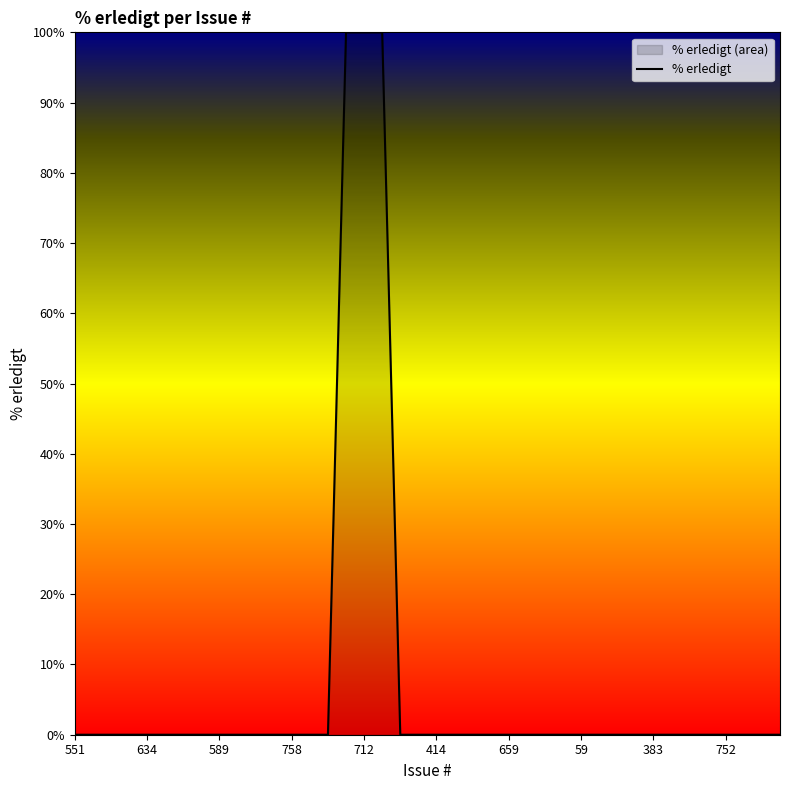

What is the difference between the maximum and minimum values?

100